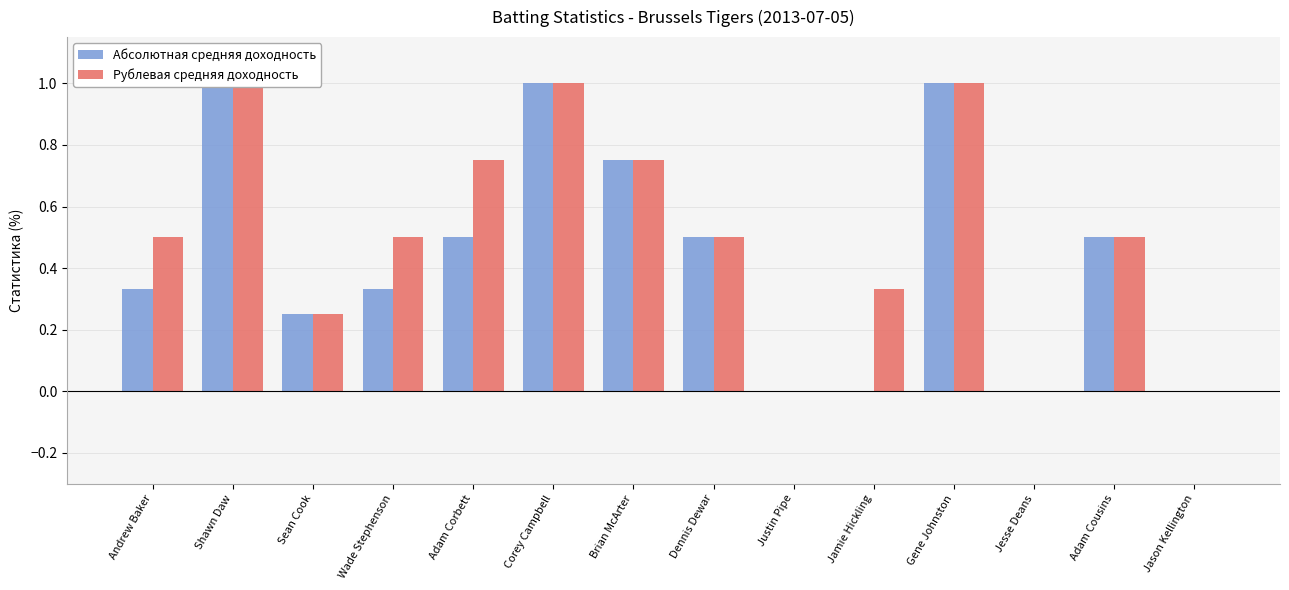

At which label is Абсолютная средняя доходность closest to 0?

Justin Pipe